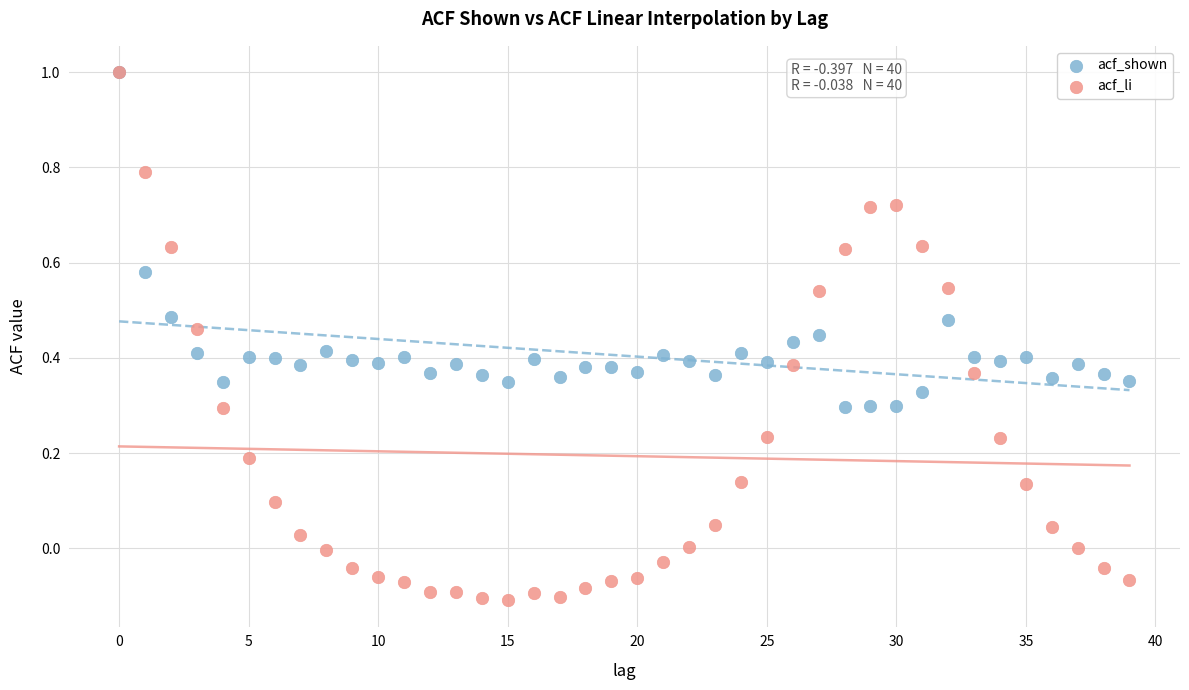

What are all the series names shown in the legend?

acf_shown, acf_li